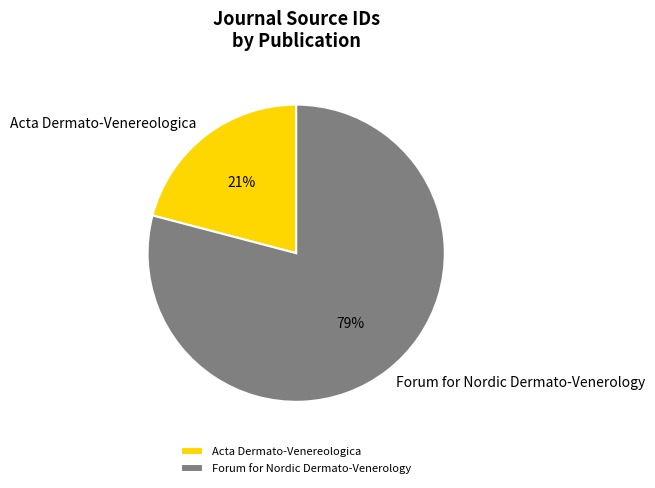

Which category has the biggest portion of the pie?

Forum for Nordic Dermato-Venerology